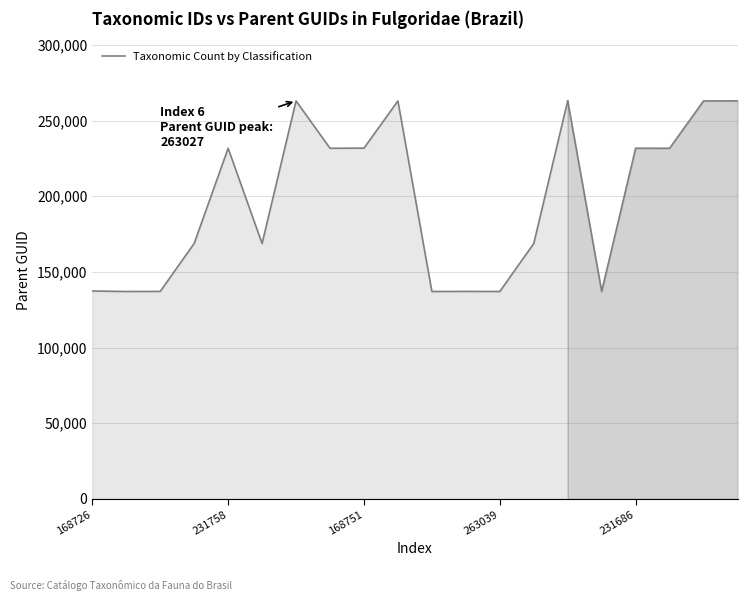

True or false: the data shows 137035 at 10.

True